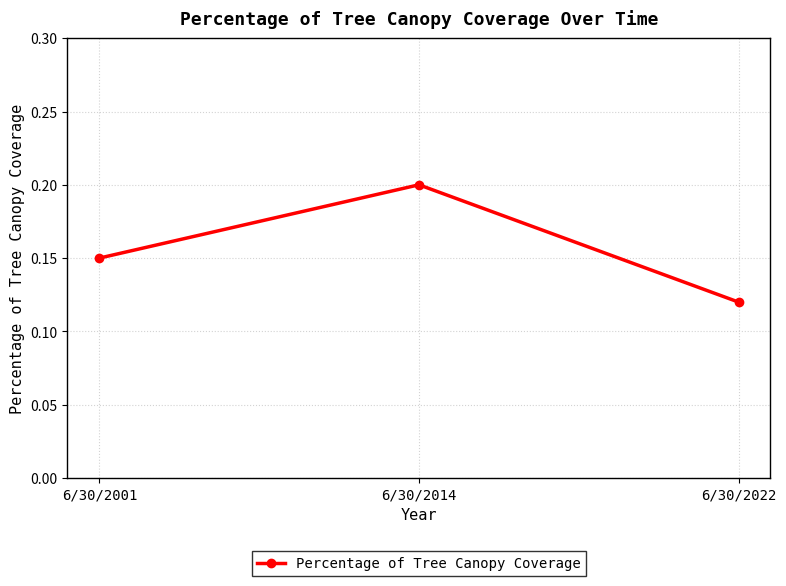

The value at 6/30/2014 is 0.3. True or false?

False